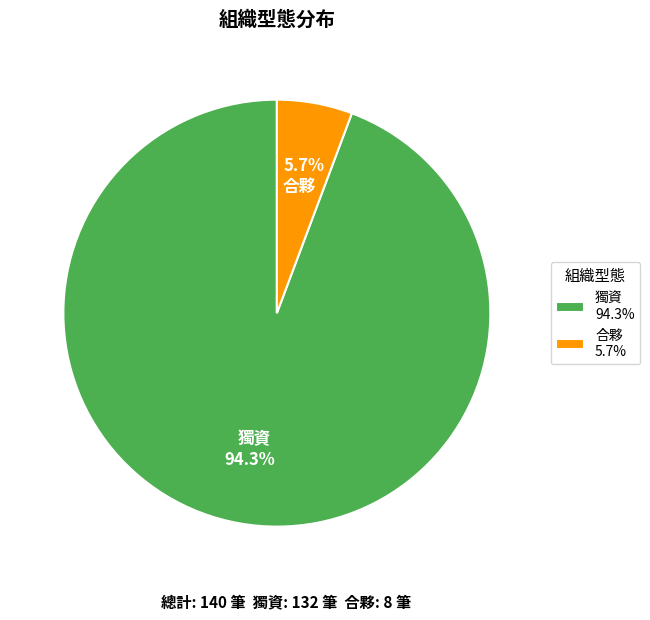

Count the number of slices in the pie.

2